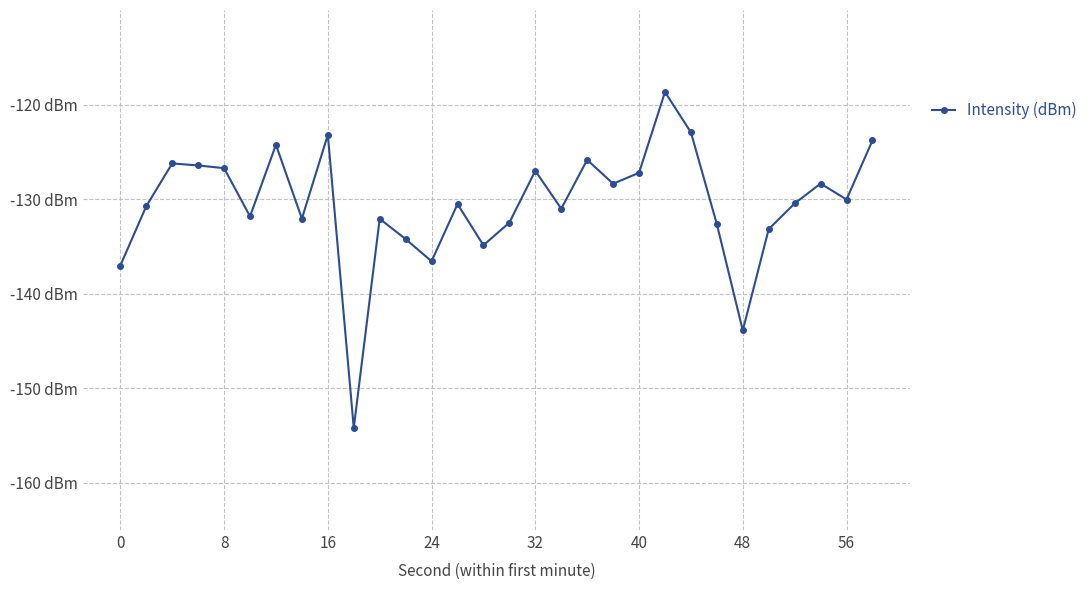

Does the chart have visible grid lines?

Yes